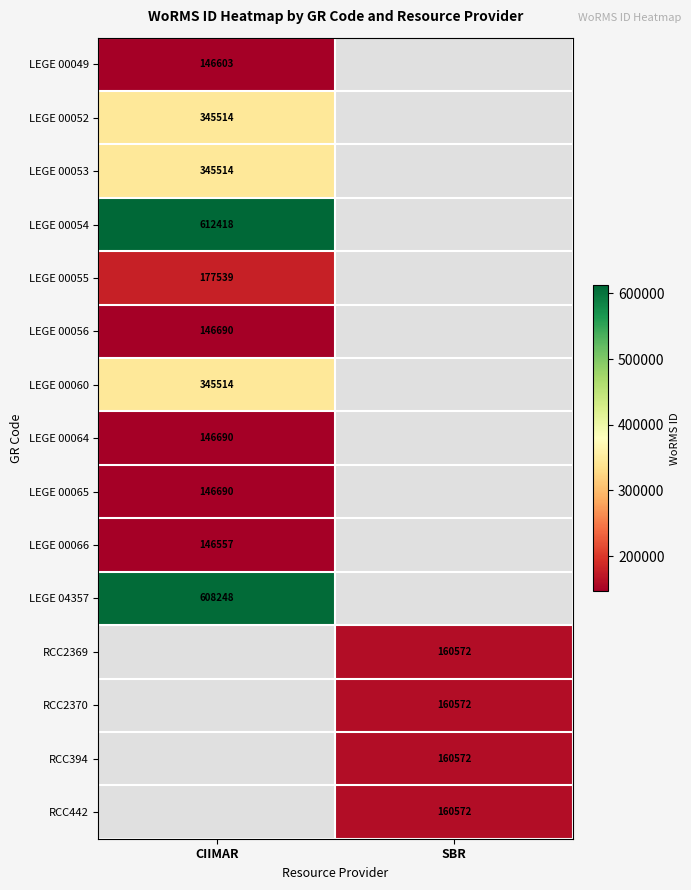

The RCC2370 series shows 61977 at SBR. True or false?

False